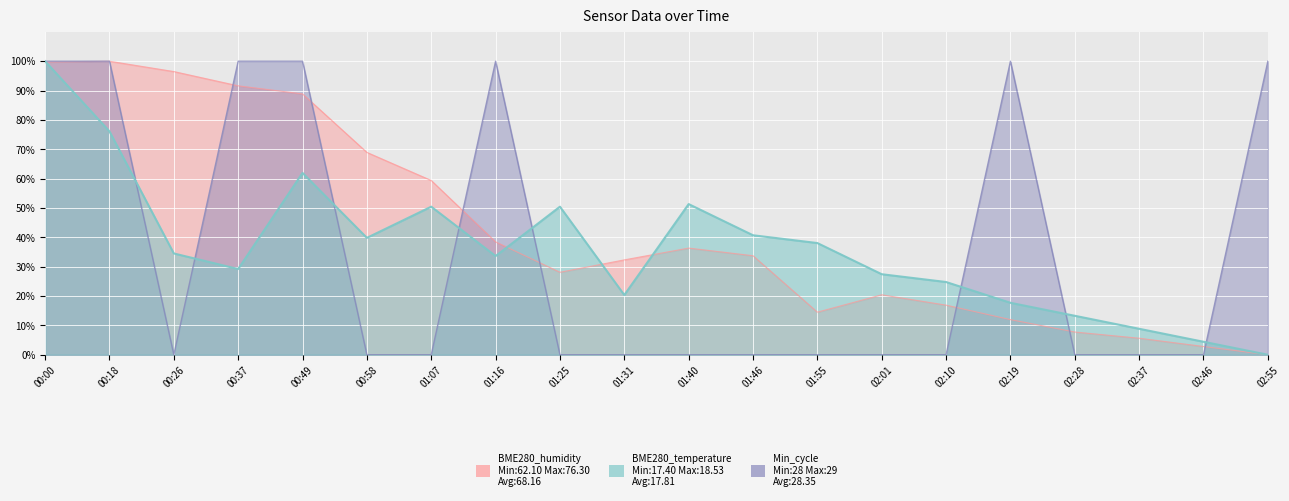

Rank the categories by Min_cycle value from highest to lowest.

00:00, 00:18, 00:37, 00:49, 01:16, 02:19, 02:55, 00:26, 00:58, 01:07, 01:25, 01:31, 01:40, 01:46, 01:55, 02:01, 02:10, 02:28, 02:37, 02:46